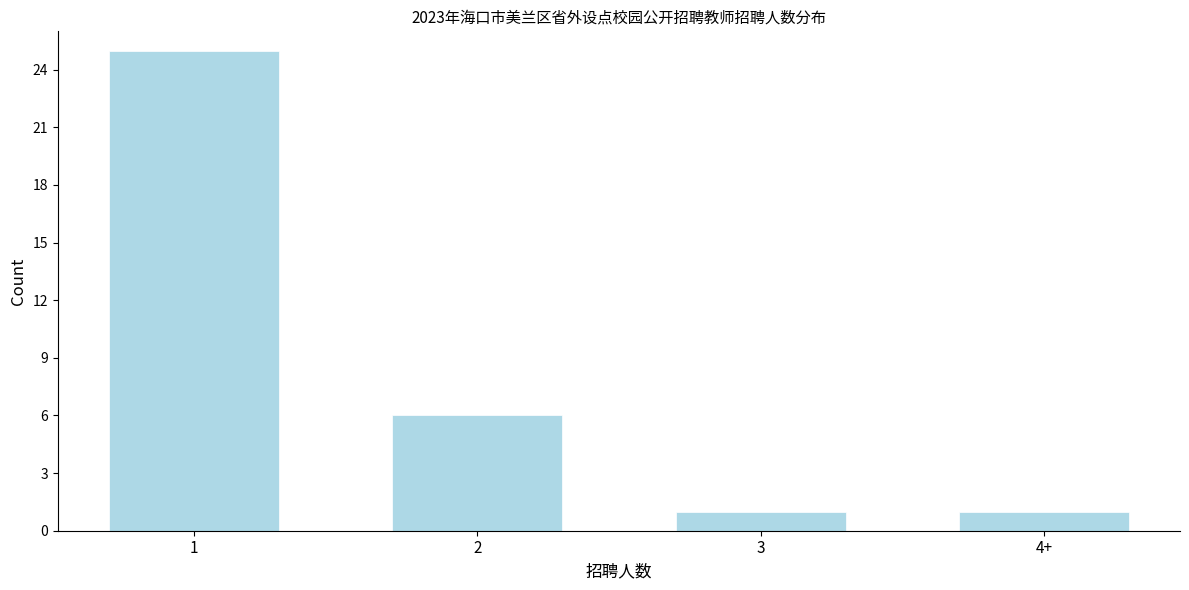

Reading left to right, list all the values displayed in this chart.

1=25	2=6	3=1	4+=1